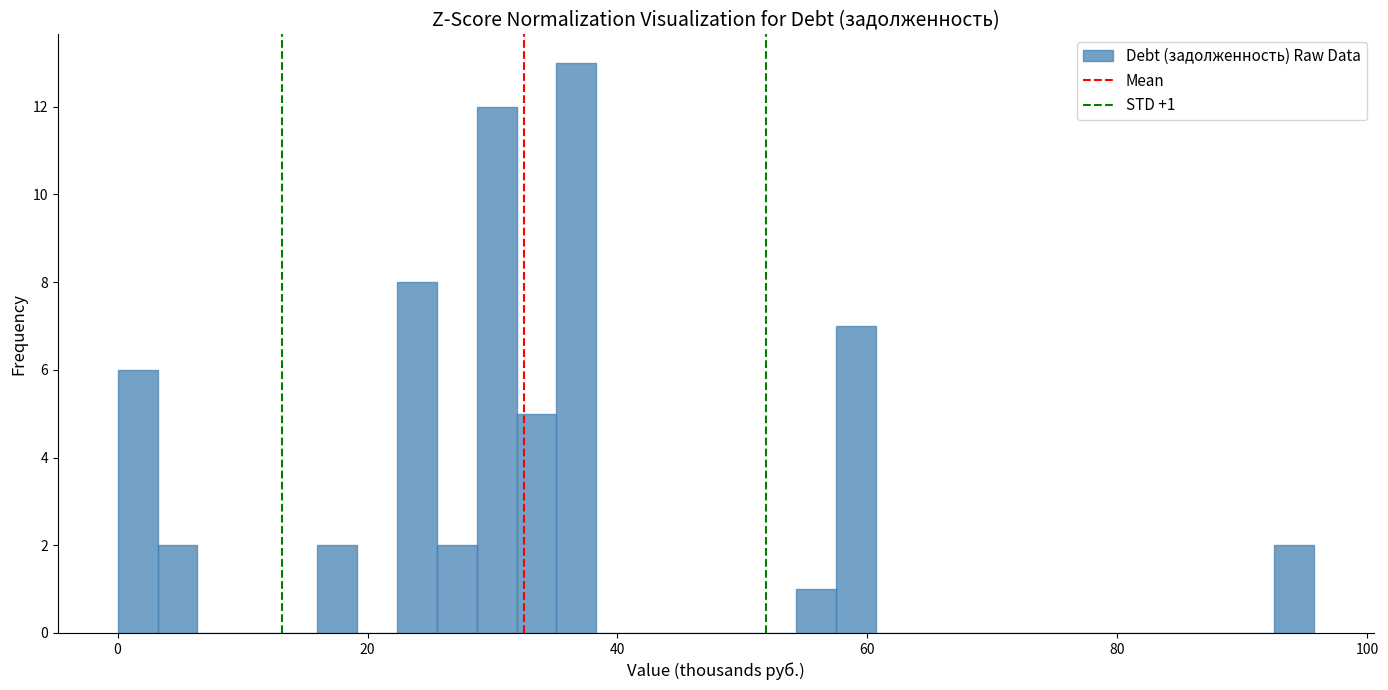

Read against the x-axis, roughly where is the centre of the tallest bar?

36